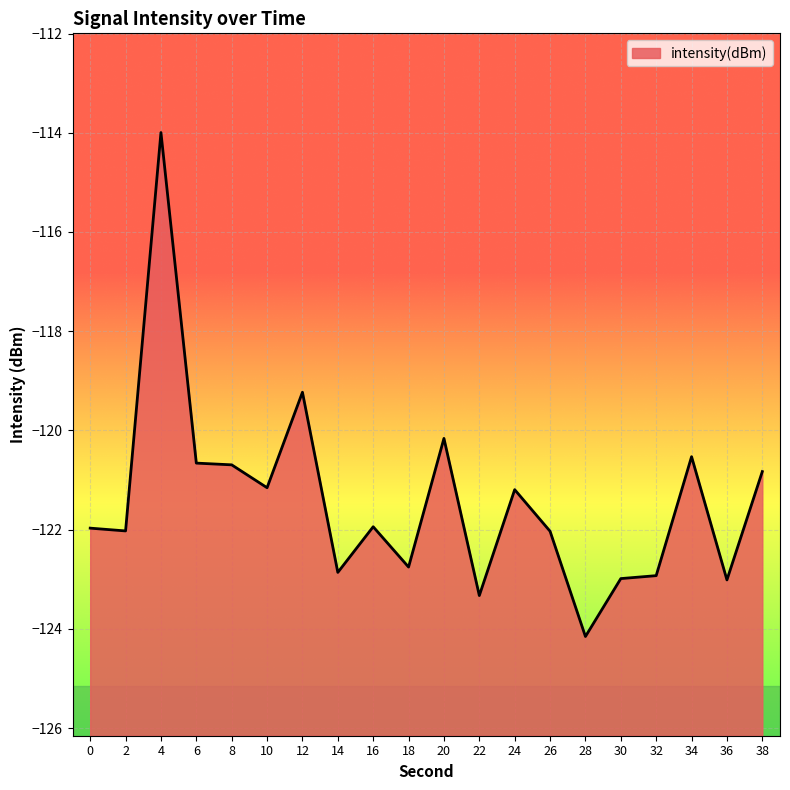

What is the difference between the values at 30 and 38?

2.2